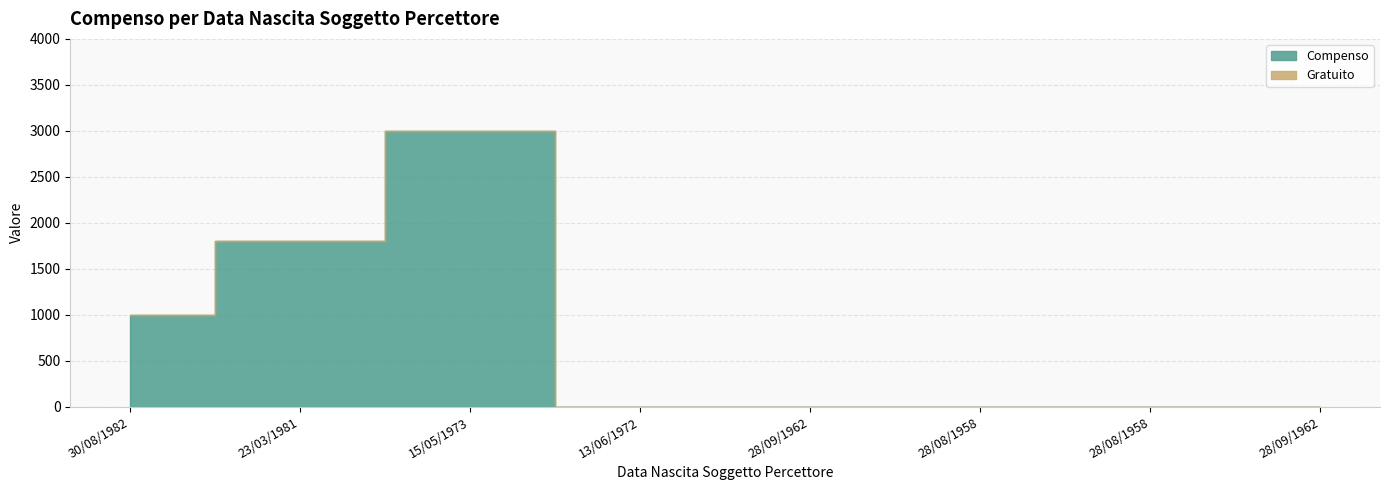

Reading left to right, extract all data points from this chart.

Compenso: 1000	1800	3000	0	0	0	0	0
Gratuito: 0	0	0	1	1	1	1	1